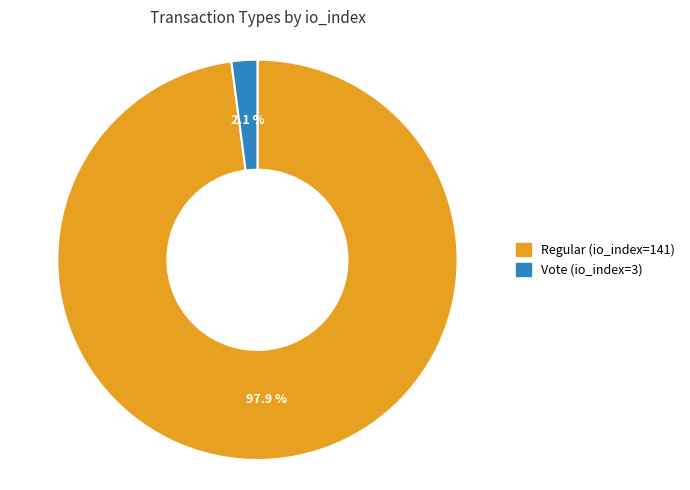

Is the sum of Regular (io_index=141) and Vote (io_index=3) greater than half?

Yes